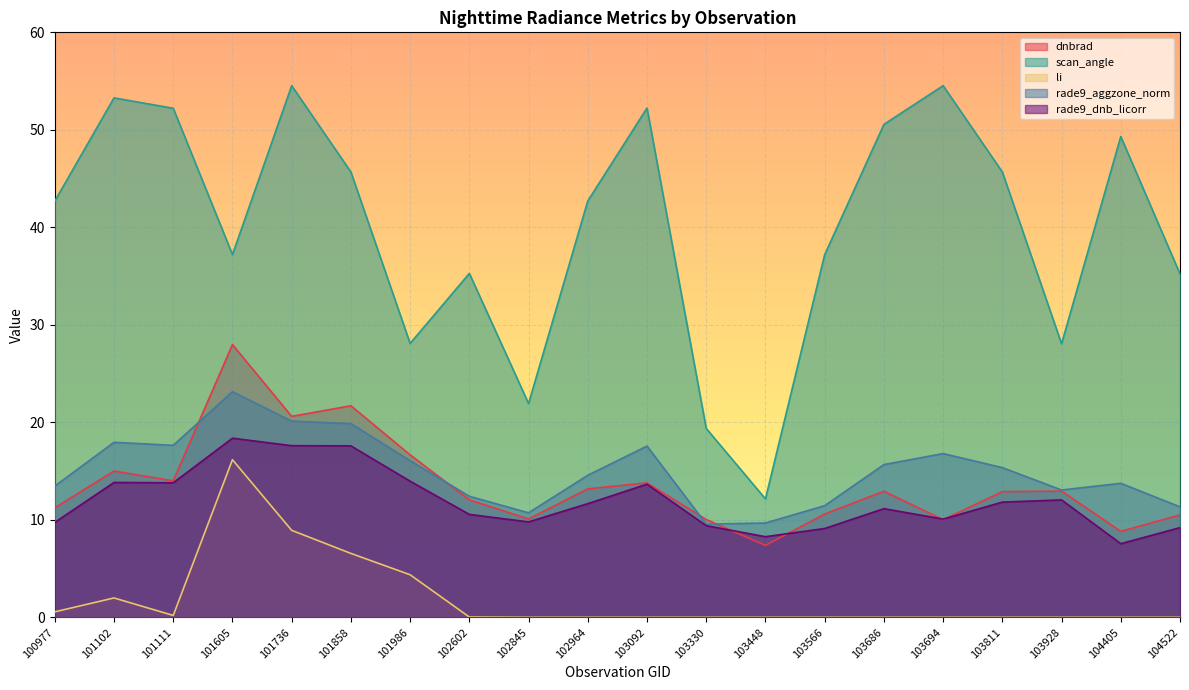

True or false: rade9_dnb_licorr and dnbrad cross at least once.

True